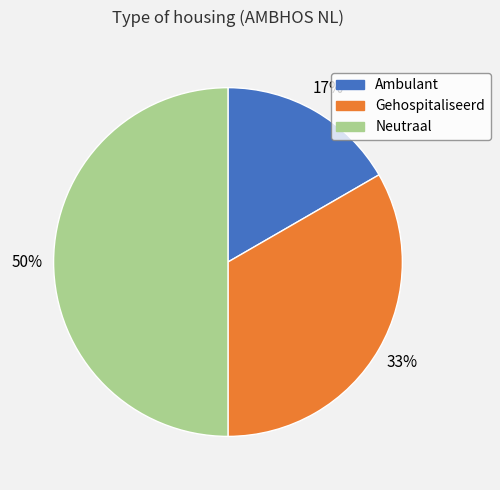

To the nearest percent, what is the average slice percentage?

33%